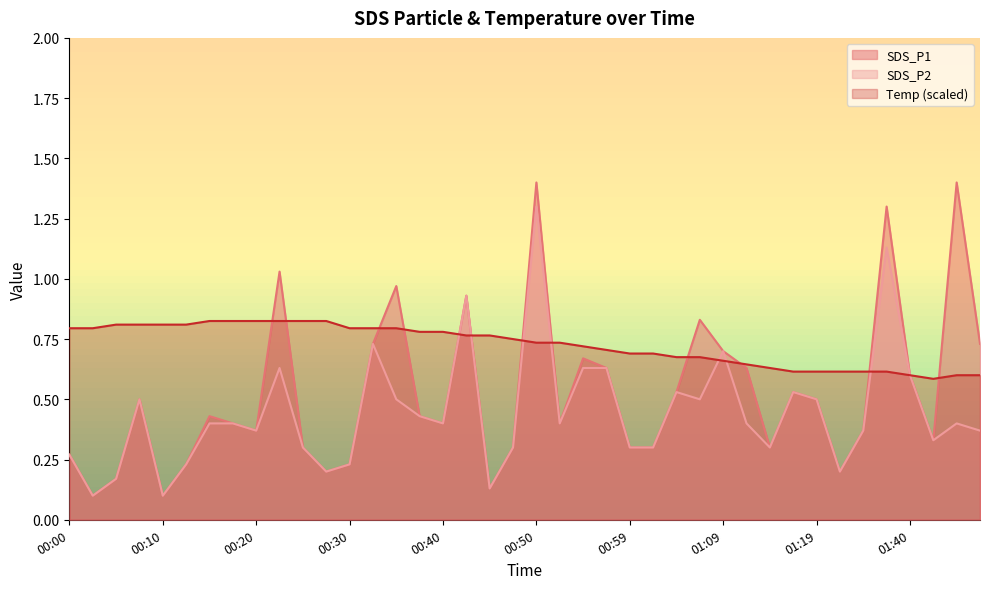

Reading left to right, extract all data points from this chart.

SDS_P1: 00:00=0.3	00:03=0.1	00:05=0.2	00:08=0.5	00:10=0.1	00:13=0.2	00:15=0.4	00:18=0.4	00:20=0.4	00:23=1.0	00:25=0.3	00:27=0.2	00:30=0.2	00:32=0.7	00:35=1.0	00:37=0.4	00:40=0.4	00:42=0.9	00:45=0.1	00:47=0.3	00:50=1.4	00:52=0.4	00:54=0.7	00:57=0.6	00:59=0.3	01:02=0.3	01:04=0.5	01:07=0.8	01:09=0.7	01:12=0.6	01:14=0.3	01:16=0.5	01:19=0.5	01:22=0.2	01:24=0.4	01:30=1.3	01:40=0.6	01:43=0.3	01:45=1.4	01:47=0.7
SDS_P2: 00:00=0.3	00:03=0.1	00:05=0.2	00:08=0.5	00:10=0.1	00:13=0.2	00:15=0.4	00:18=0.4	00:20=0.4	00:23=0.6	00:25=0.3	00:27=0.2	00:30=0.2	00:32=0.7	00:35=0.5	00:37=0.4	00:40=0.4	00:42=0.9	00:45=0.1	00:47=0.3	00:50=1.3	00:52=0.4	00:54=0.6	00:57=0.6	00:59=0.3	01:02=0.3	01:04=0.5	01:07=0.5	01:09=0.7	01:12=0.4	01:14=0.3	01:16=0.5	01:19=0.5	01:22=0.2	01:24=0.4	01:30=1.1	01:40=0.6	01:43=0.3	01:45=0.4	01:47=0.4
Temp: 00:00=0.8	00:03=0.8	00:05=0.8	00:08=0.8	00:10=0.8	00:13=0.8	00:15=0.8	00:18=0.8	00:20=0.8	00:23=0.8	00:25=0.8	00:27=0.8	00:30=0.8	00:32=0.8	00:35=0.8	00:37=0.8	00:40=0.8	00:42=0.8	00:45=0.8	00:47=0.8	00:50=0.7	00:52=0.7	00:54=0.7	00:57=0.7	00:59=0.7	01:02=0.7	01:04=0.7	01:07=0.7	01:09=0.7	01:12=0.6	01:14=0.6	01:16=0.6	01:19=0.6	01:22=0.6	01:24=0.6	01:30=0.6	01:40=0.6	01:43=0.6	01:45=0.6	01:47=0.6